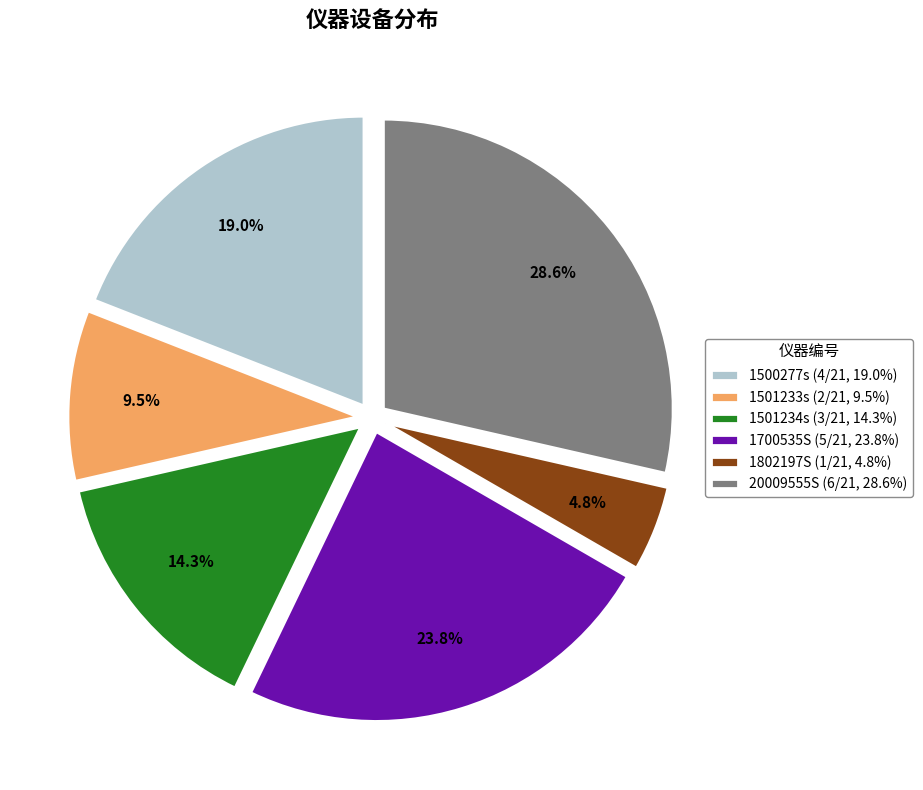

How many slices are in this pie chart?

6